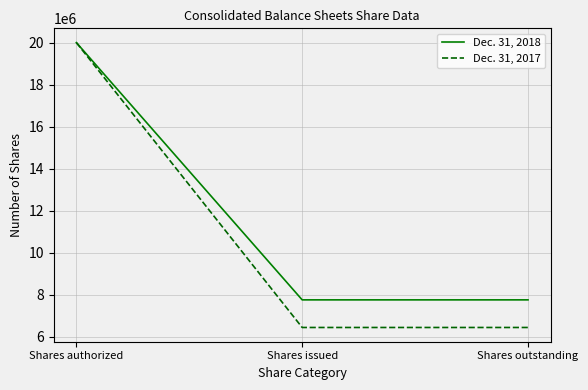

What is the difference between the highest and lowest values at Shares outstanding?

1314755